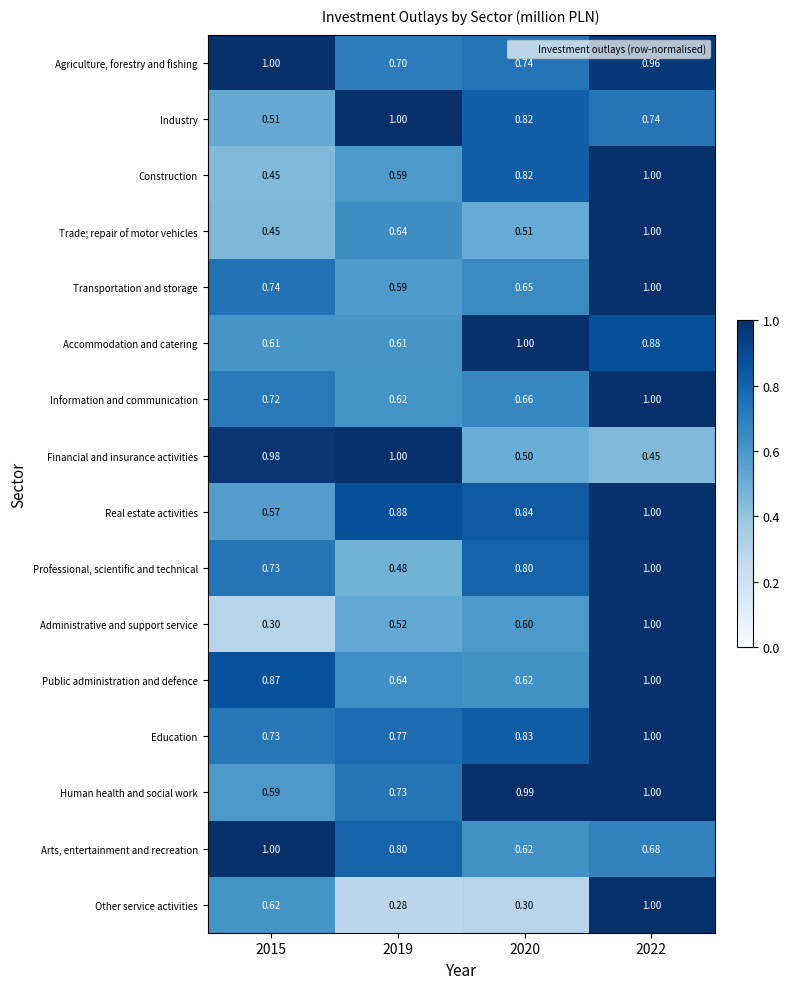

Which series has the largest total across all categories?

Agriculture, forestry and fishing